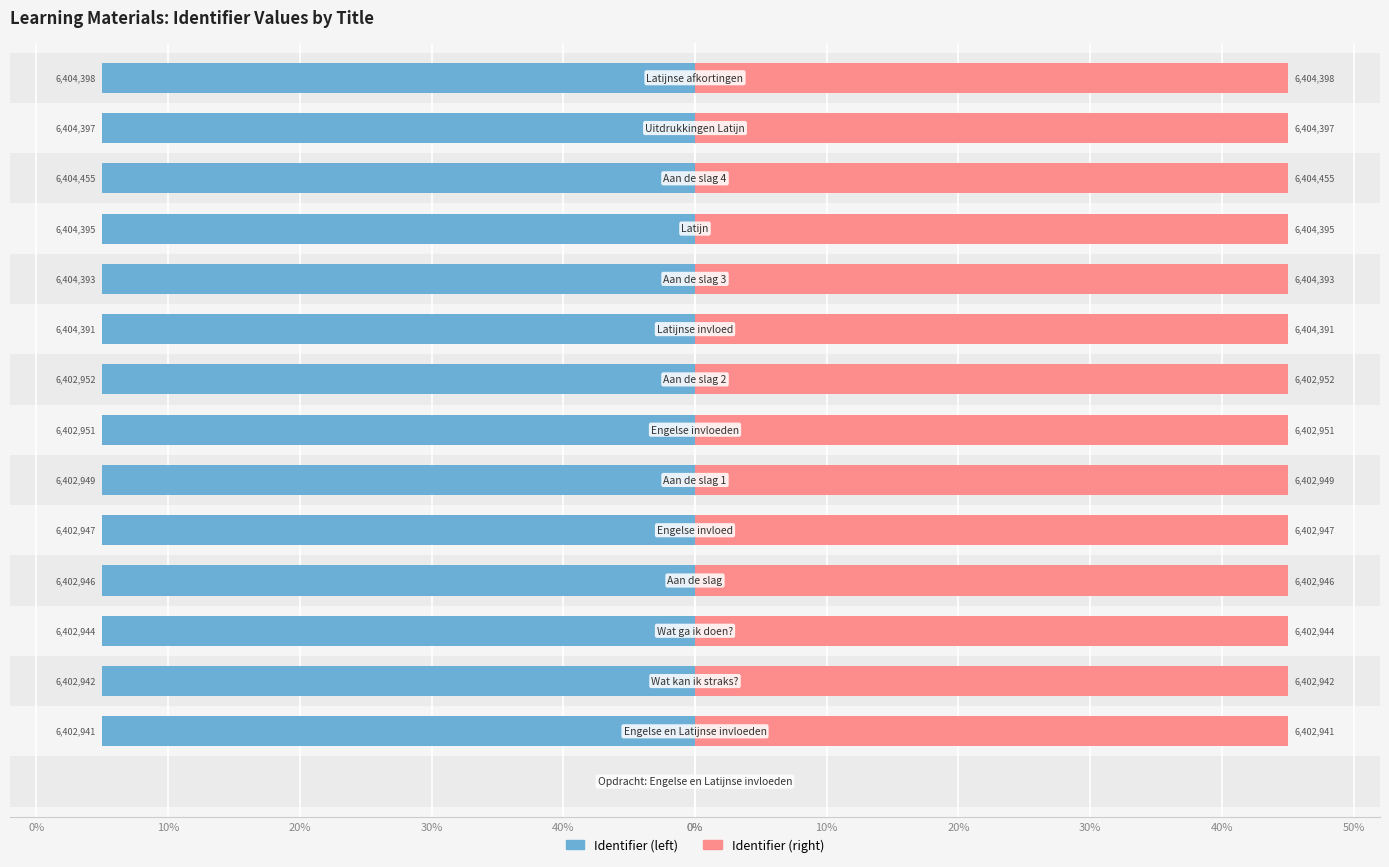

What is the difference between the second highest and minimum values in the Identifier (right) series?

45.0